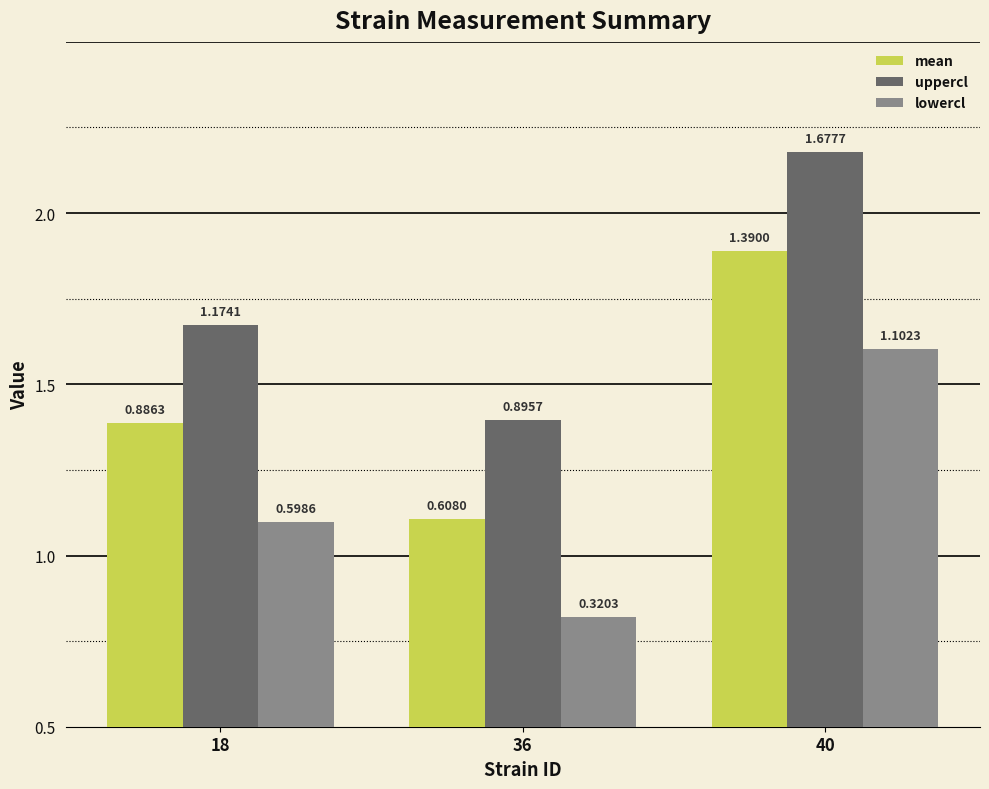

Which label corresponds to the largest value in the chart?

40